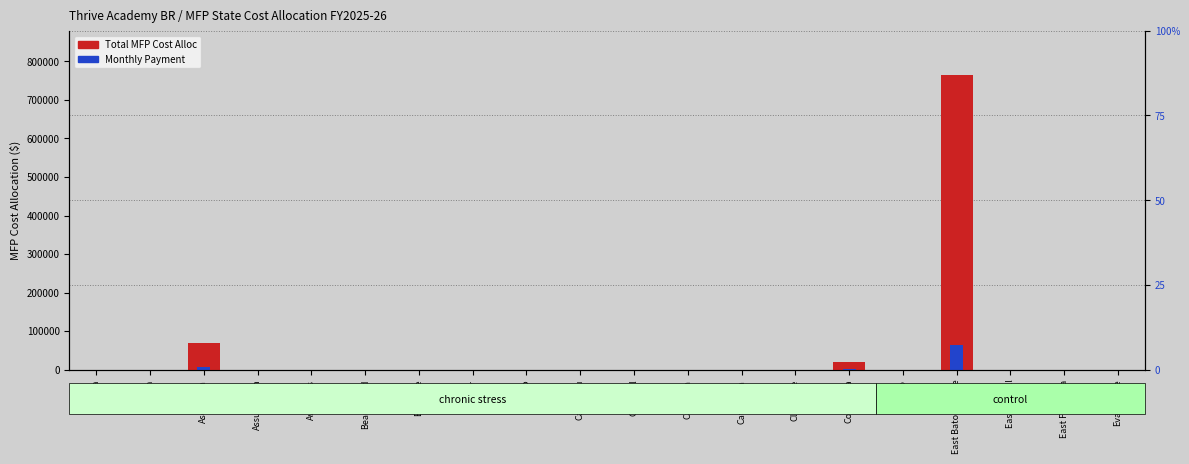

How many groups of bars are there?

20